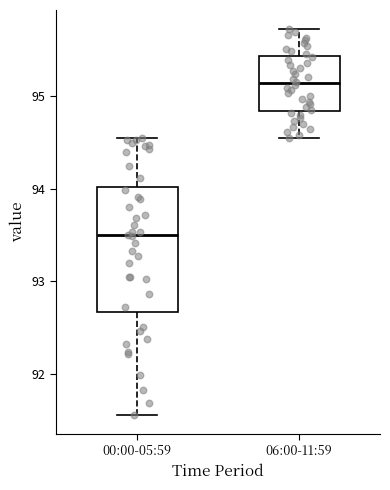

Reading left to right, transcribe this box plot: for each box, give where its median line is, the range the box spans, and where its two whiskers end, as read against the y-axis. The values are not printed on the chart, so give them approximately, as read against the axis.

00:00-05:59: median 93.5, box 92.7 to 94.0, whiskers 91.6 to 94.6
06:00-11:59: median 95.1, box 94.8 to 95.4, whiskers 94.6 to 95.7